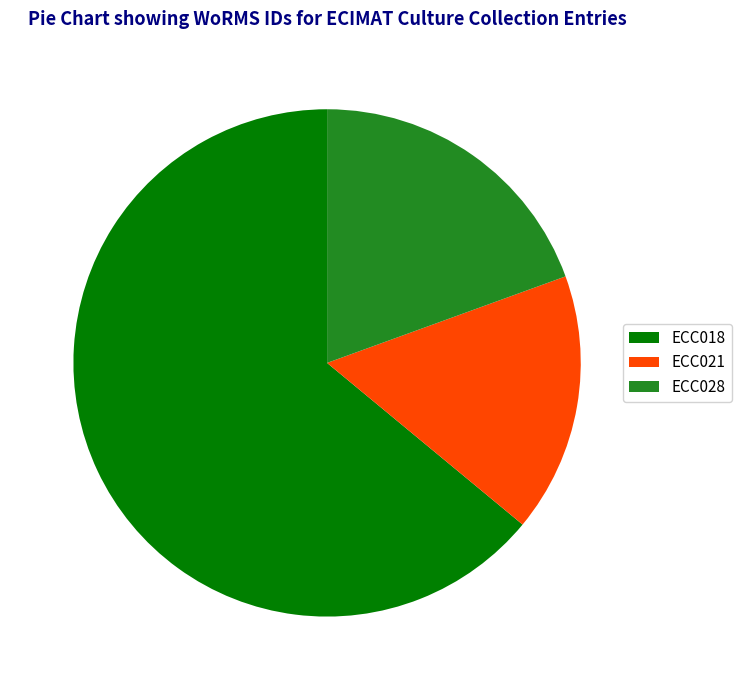

Approximately how many times larger is the value at ECC021 compared to ECC028?

0.8